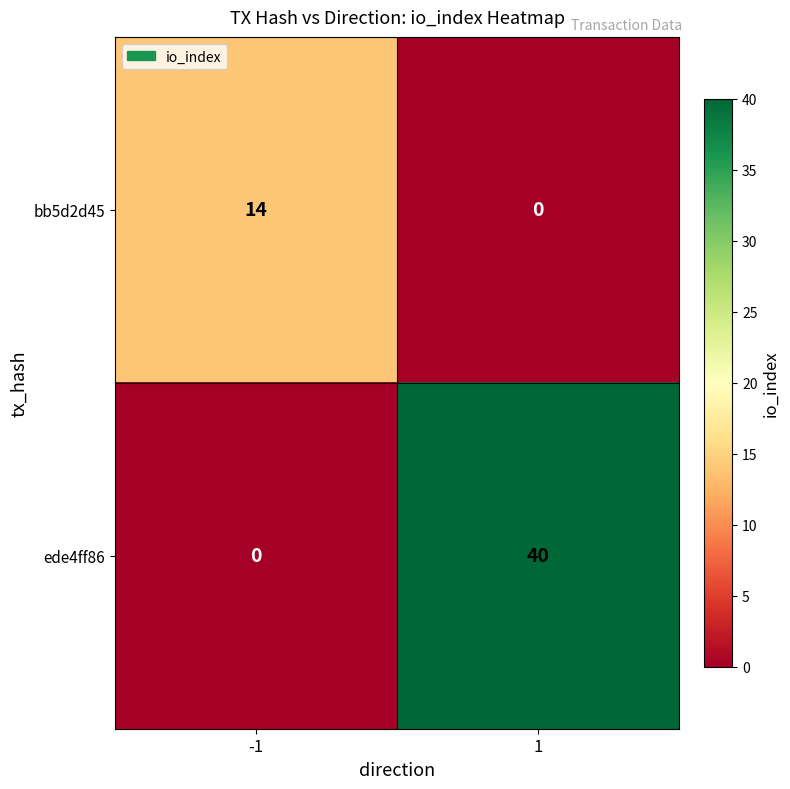

List the series in order of their overall mean, lowest first.

bb5d2d45, ede4ff86